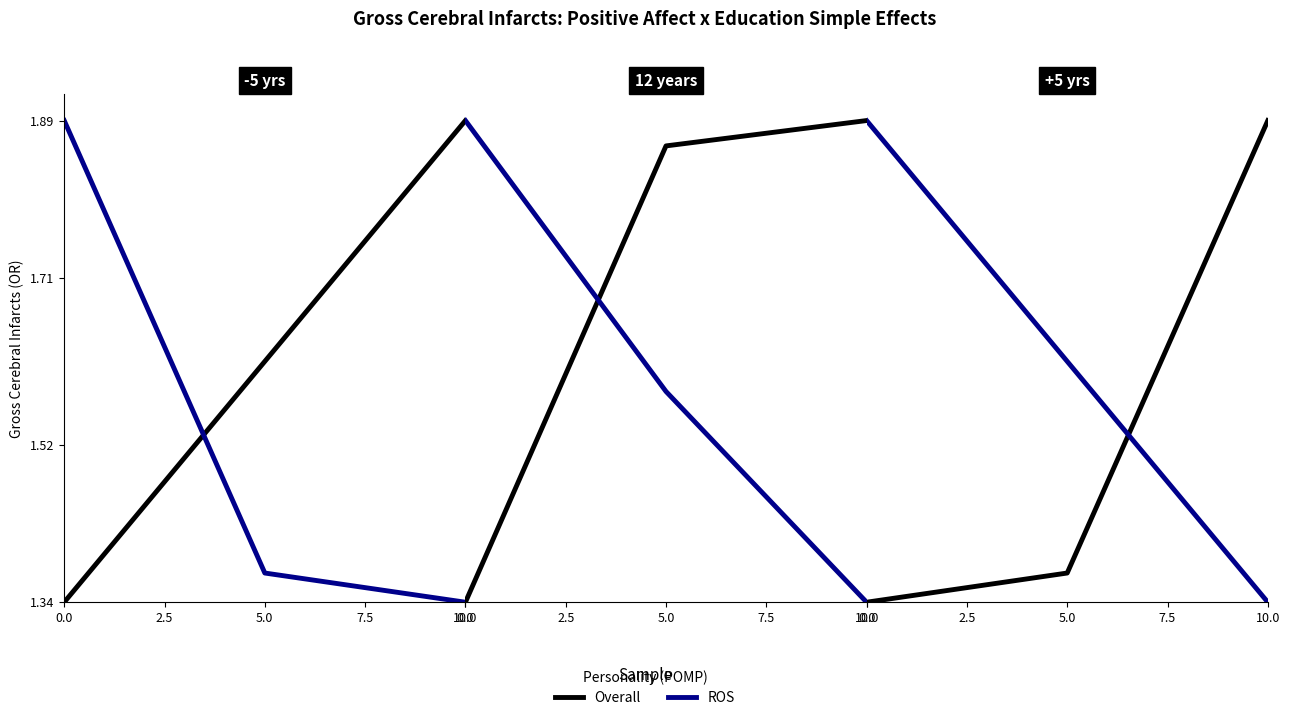

What is the approximate value of ROS at 0.0?

1.9